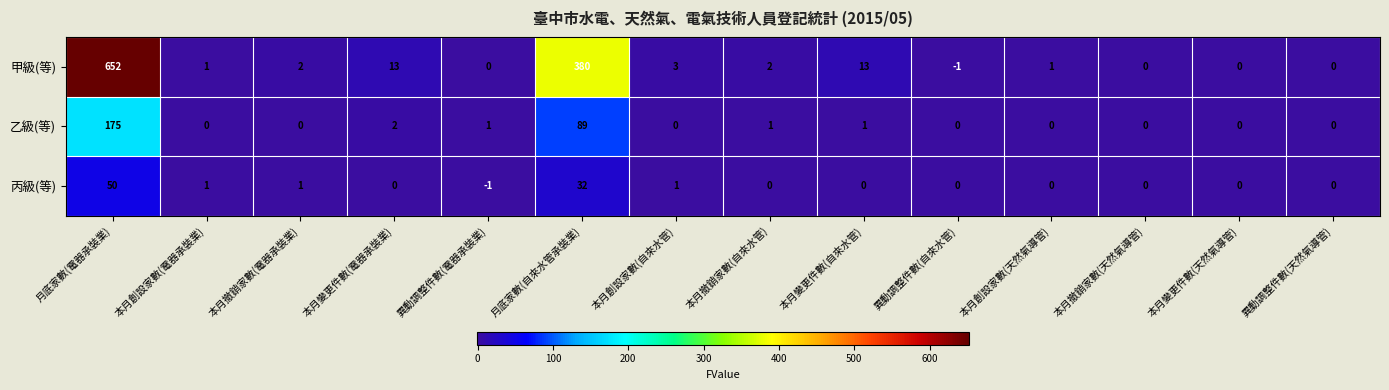

Which series has the widest spread of values?

甲級(等)